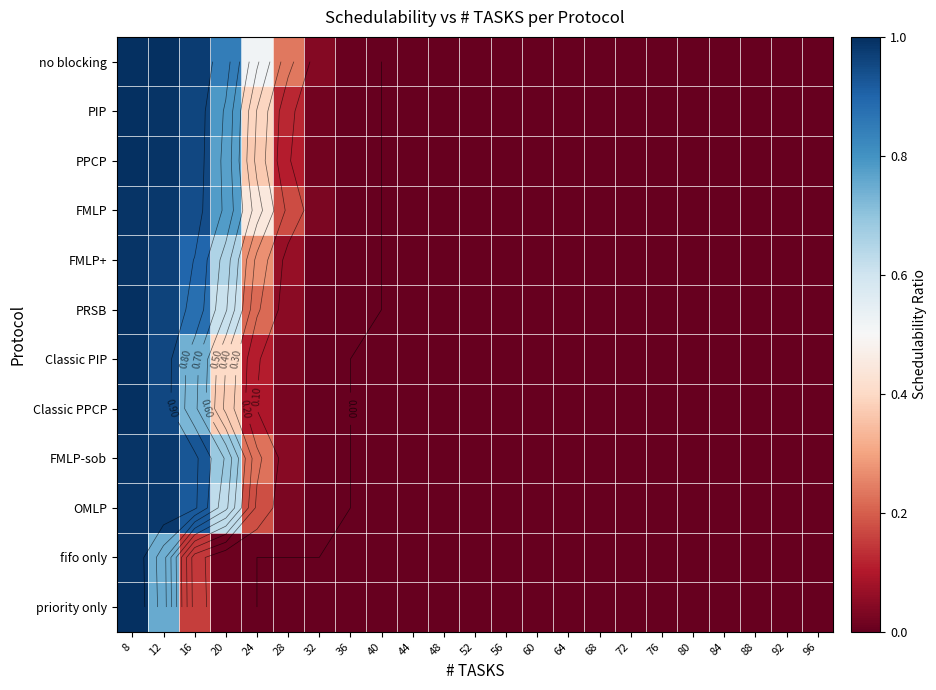

At which category is the sum across all series the highest?

8